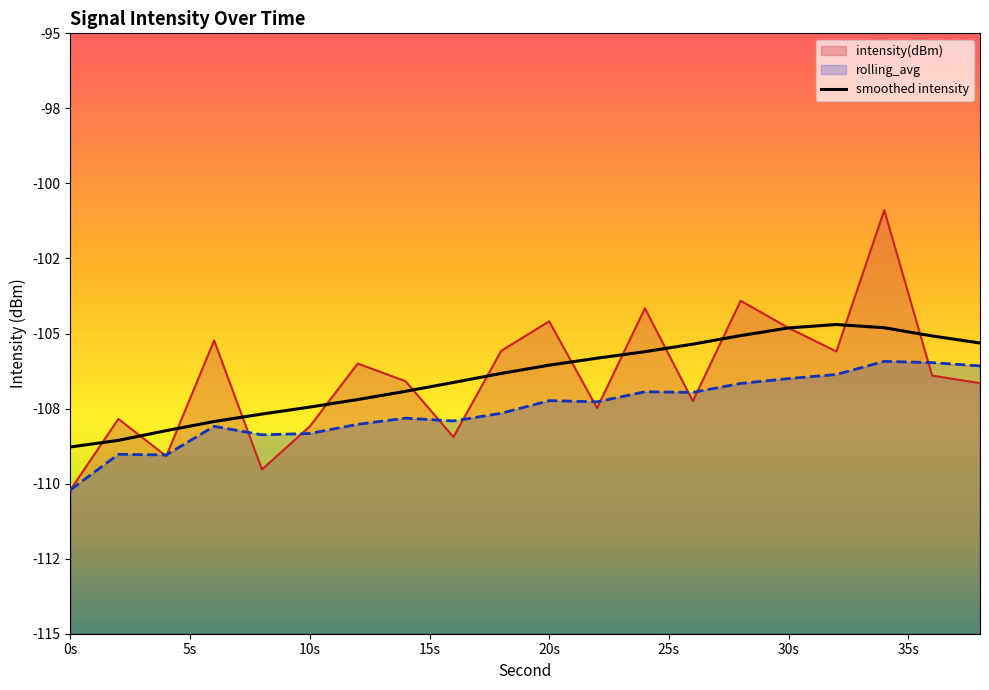

Which series changed the most between 26 and 36?

rolling_avg